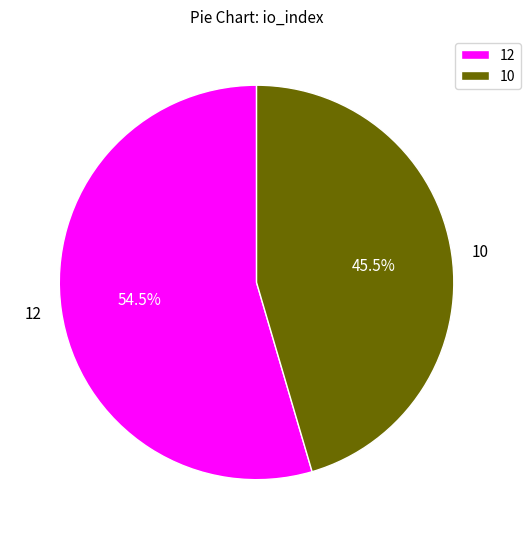

What is the largest slice in the pie chart?

12